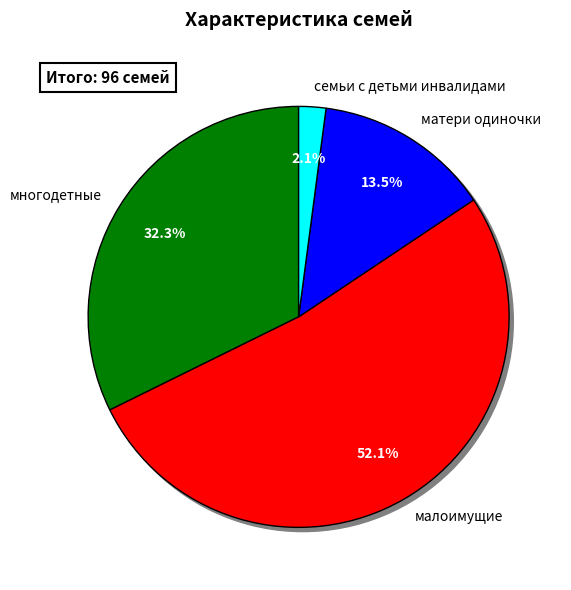

To the nearest percent, what portion does матери одиночки represent?

14%